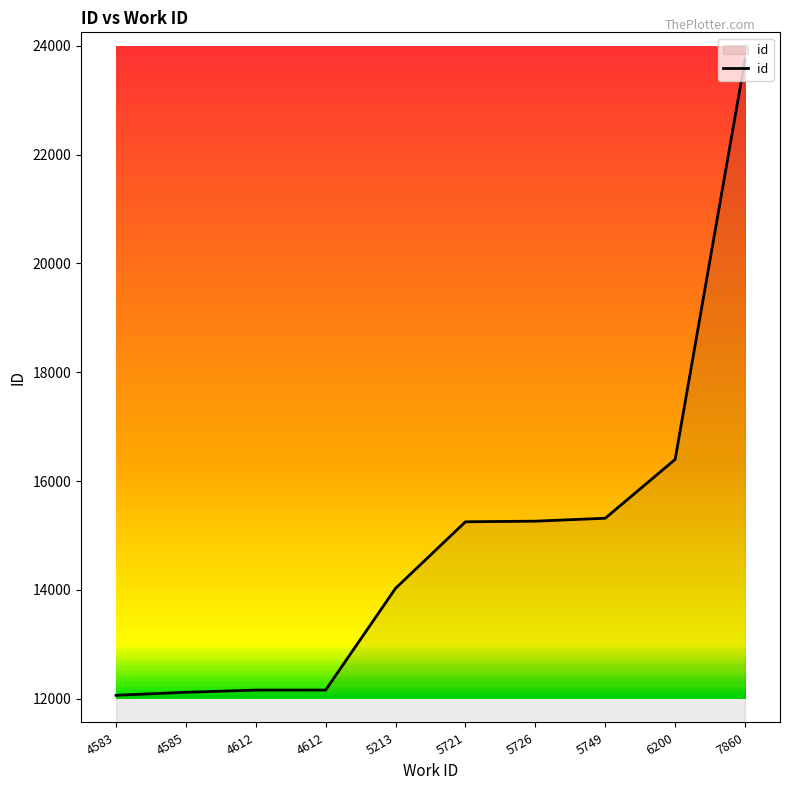

How many lines are shown in the chart?

1